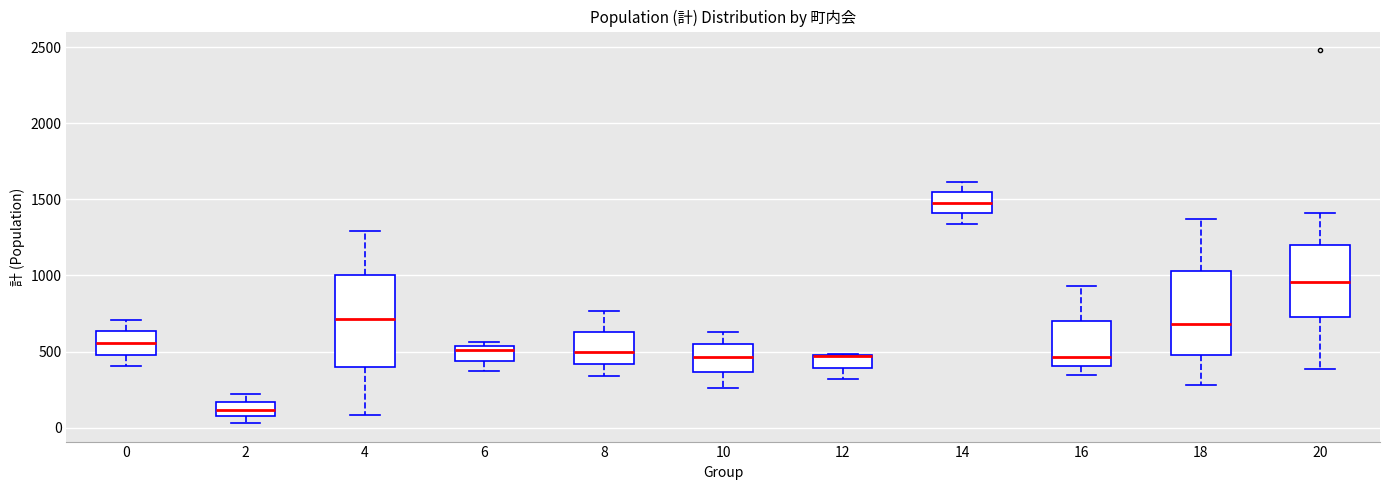

Where does the lower whisker of the box at x = 12 end on the y-axis? The values are not printed on the chart, so give them approximately, as read against the axis.

300